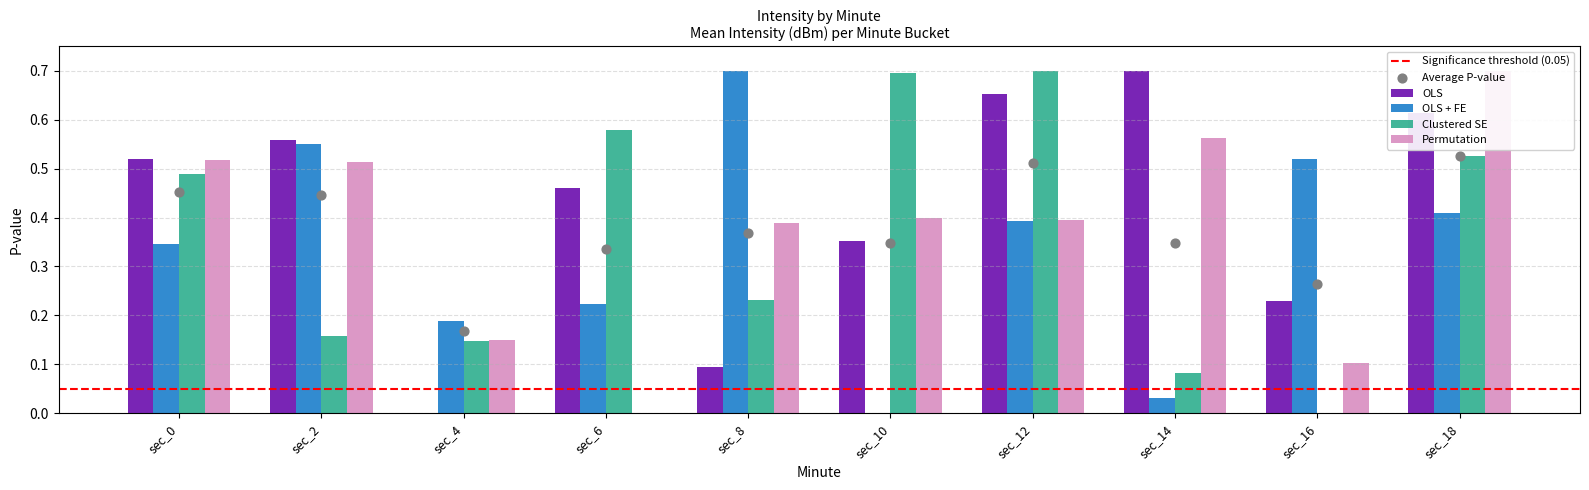

Which series has the widest spread of Y values?

OLS